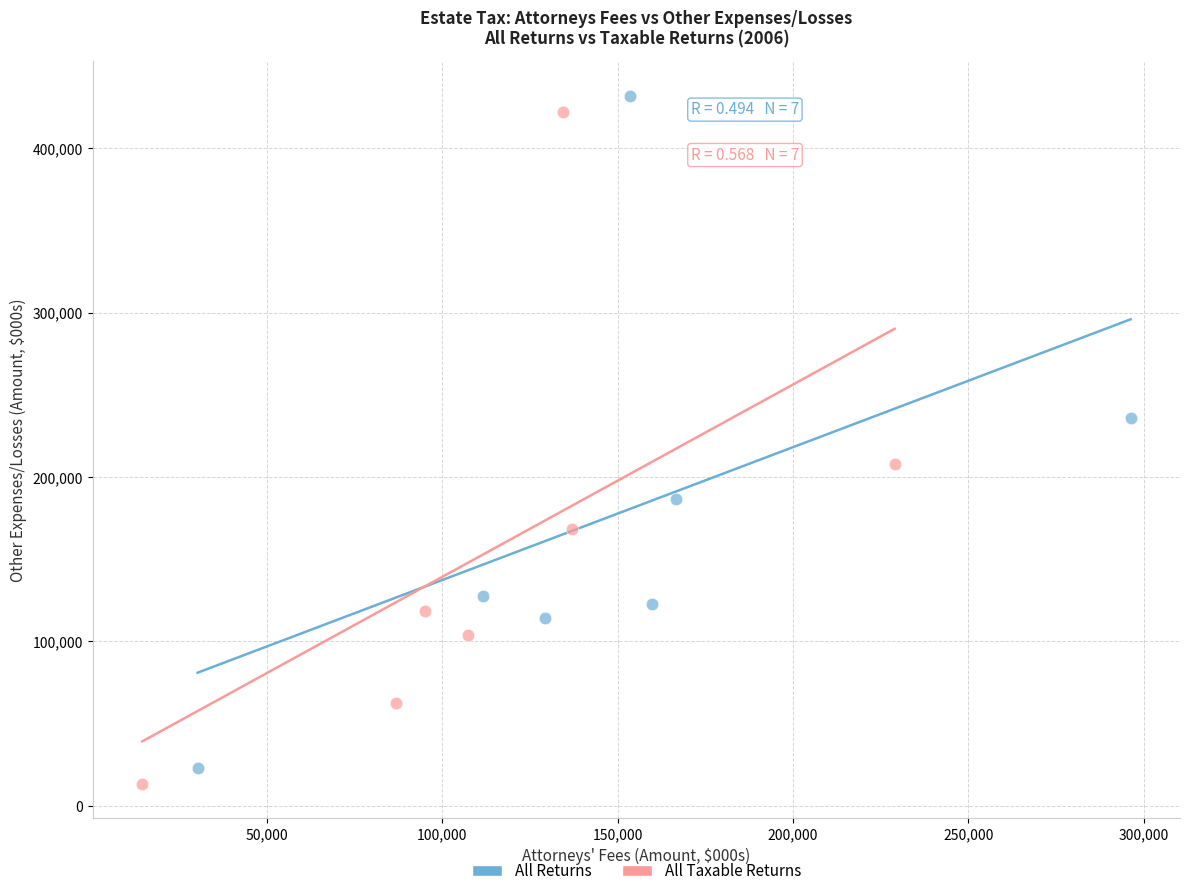

Which series has the widest spread of Y values?

All Returns